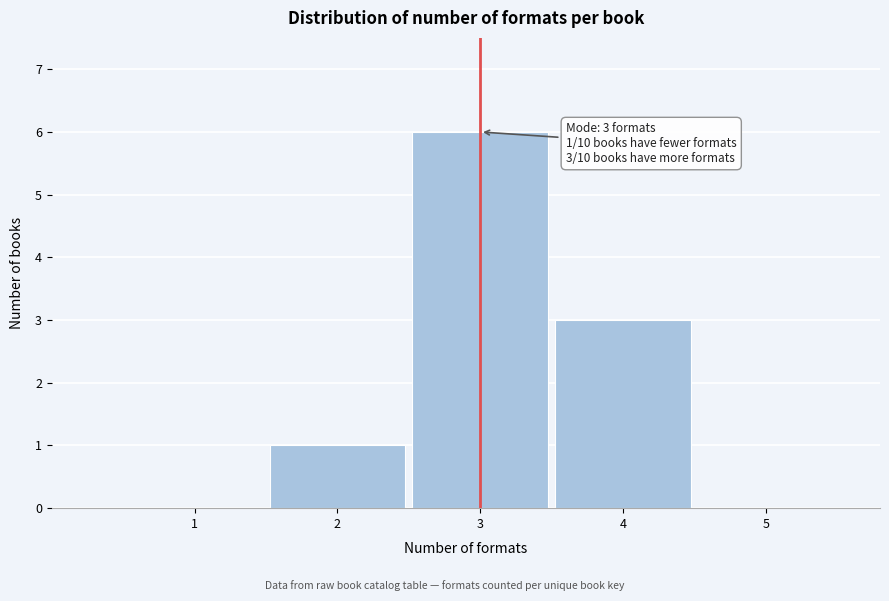

What is the maximum value shown in the chart?

6